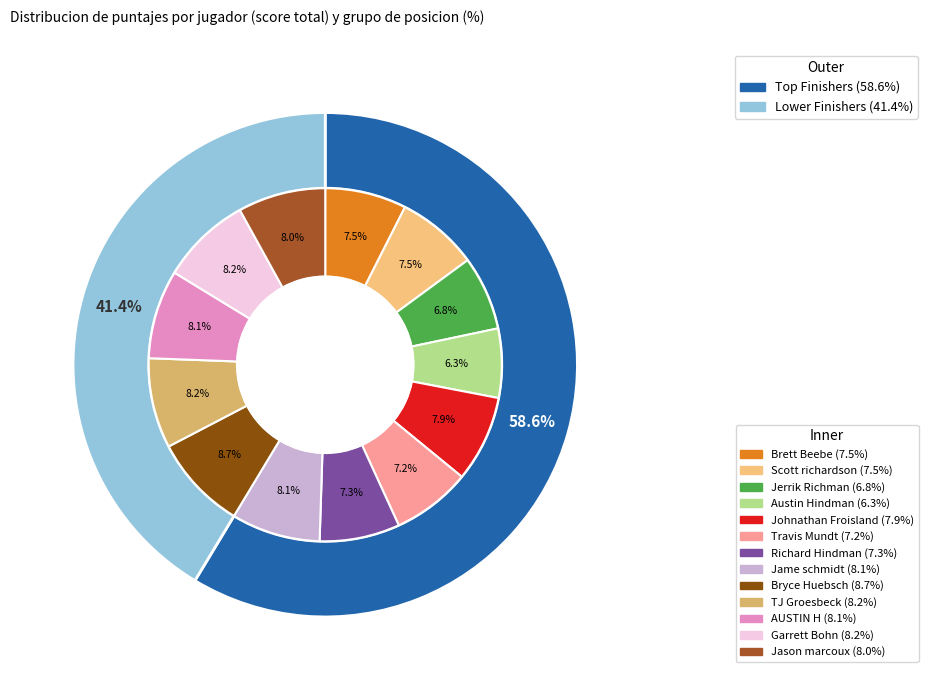

What is the spread (max minus min) of values at 3?

55